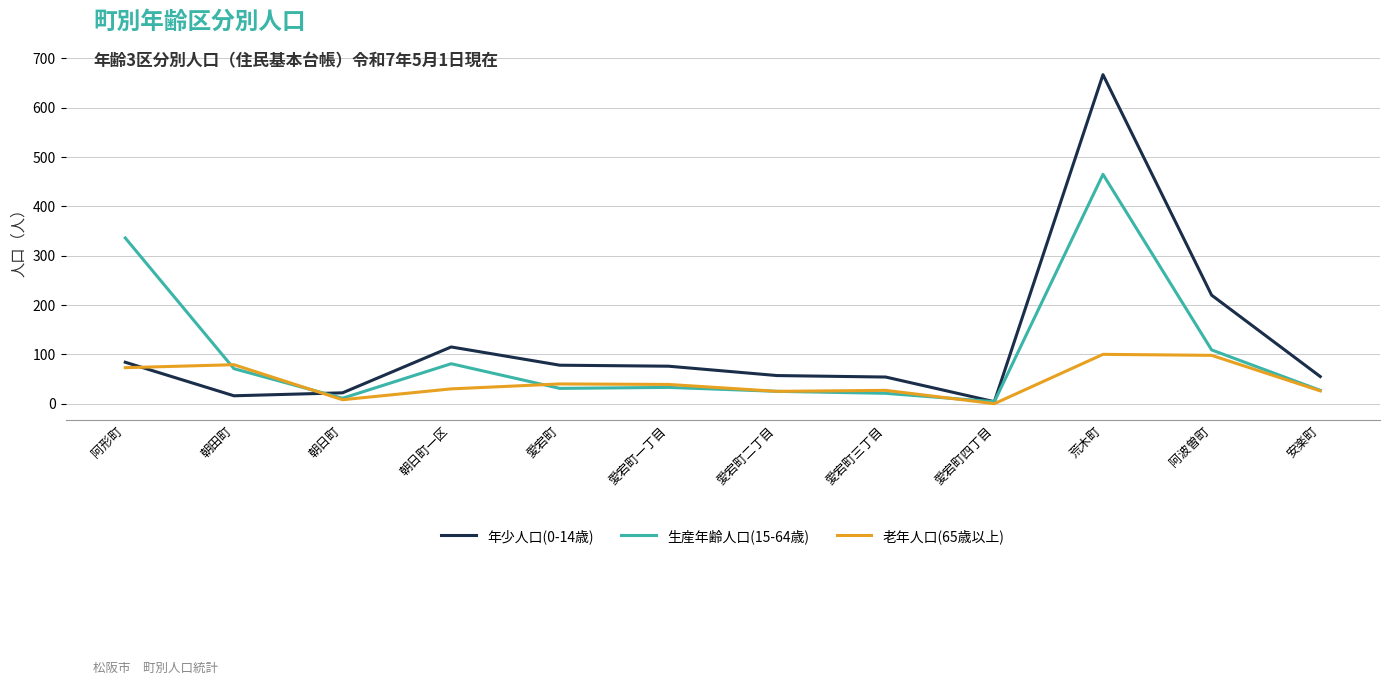

Is the value of 生産年齢人口(15-64歳) at 朝日町一区 greater than the value of 年少人口(0-14歳) at 愛宕町二丁目?

Yes